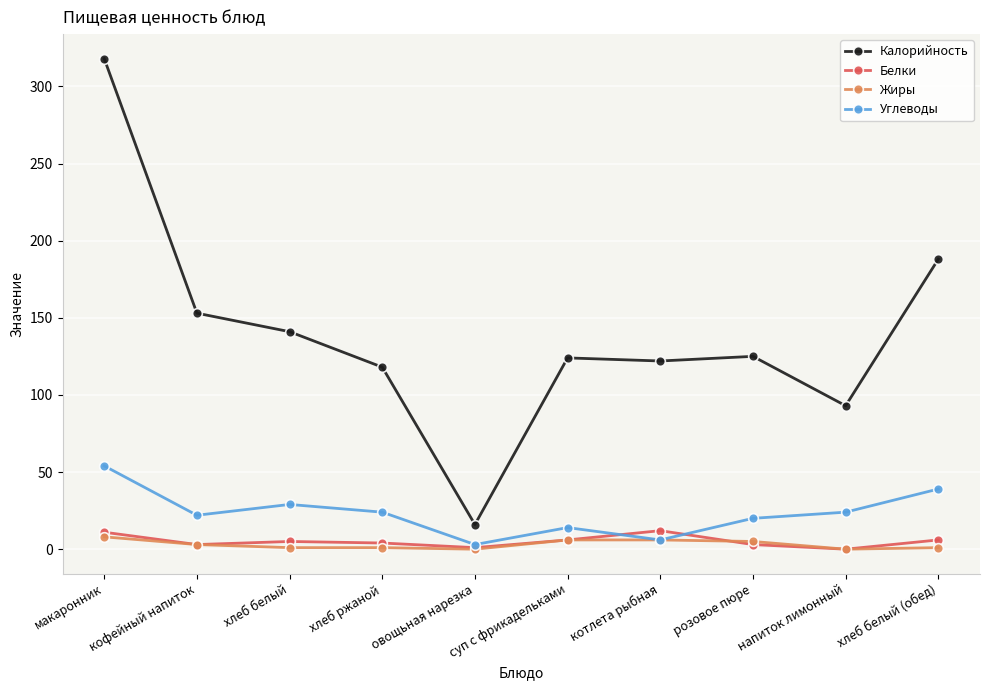

The value of Калорийность at суп с фрикадельками is 124. True or false?

True